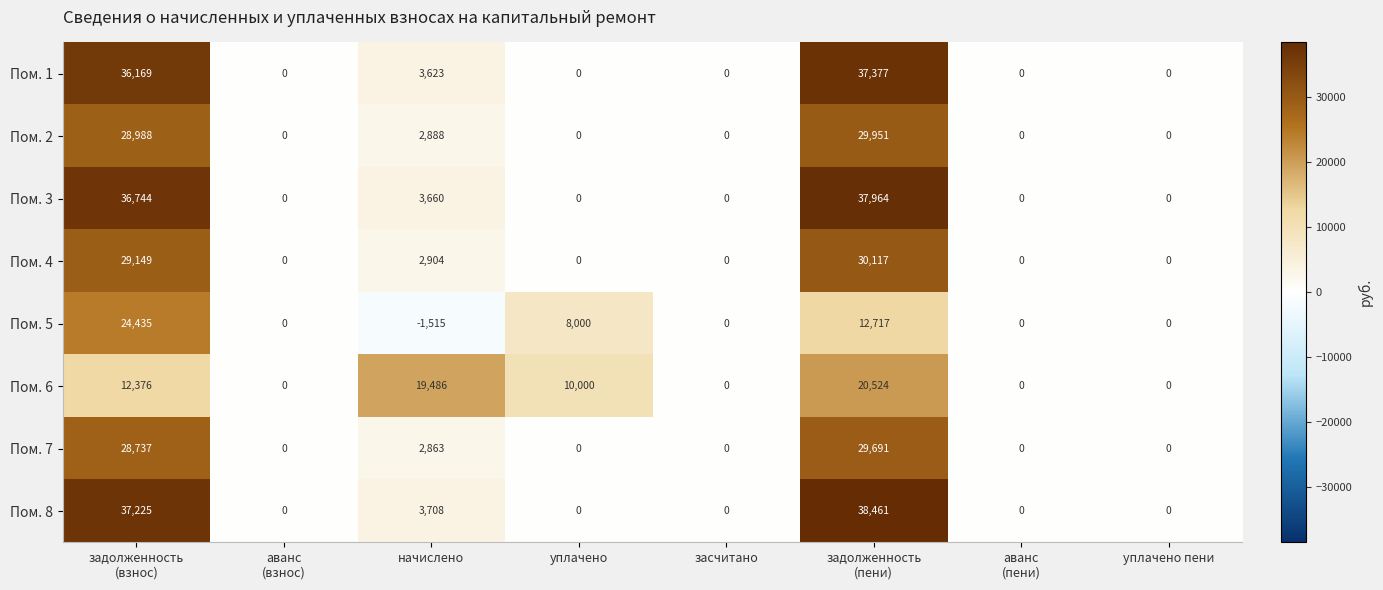

How many distinct data groups are displayed?

8